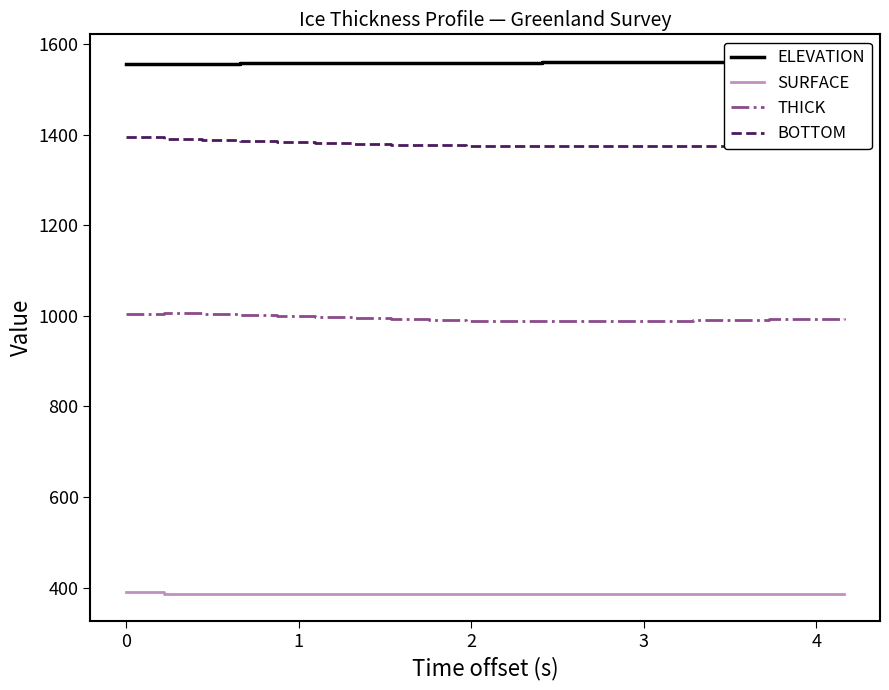

Which series has the largest range (max minus min)?

BOTTOM